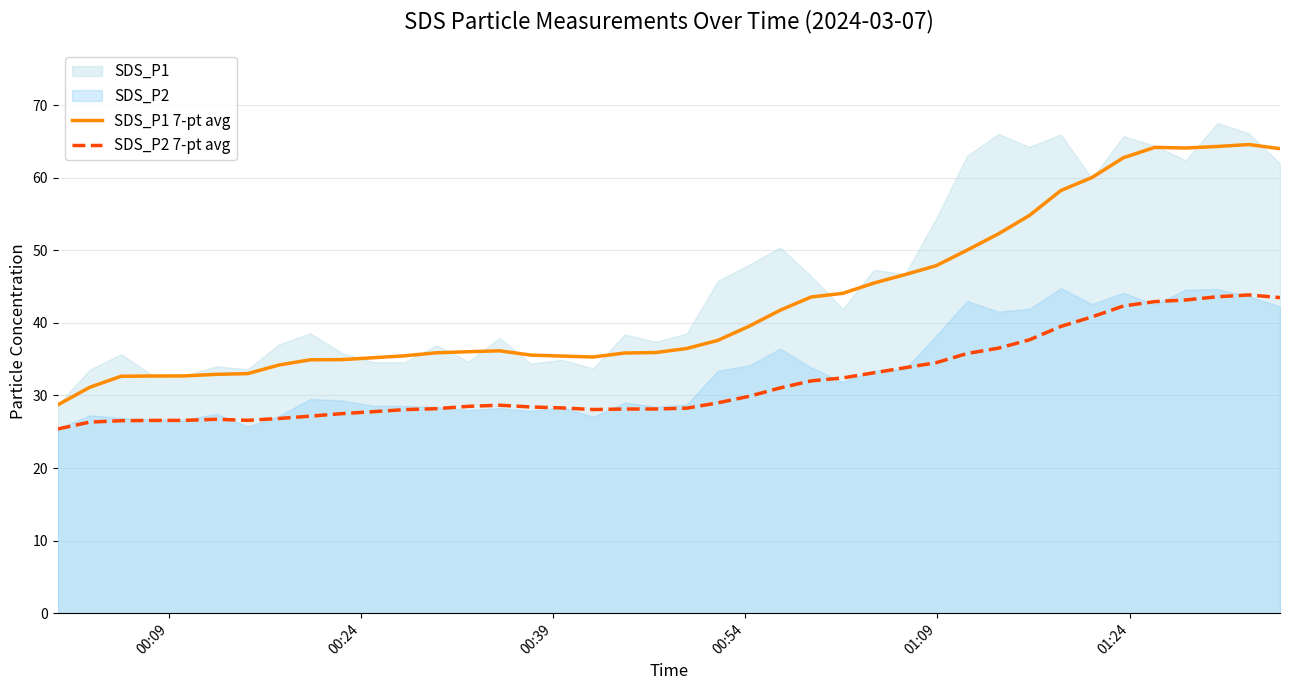

True or false: SDS_P1 7-pt avg and SDS_P2 7-pt avg intersect in this chart.

False